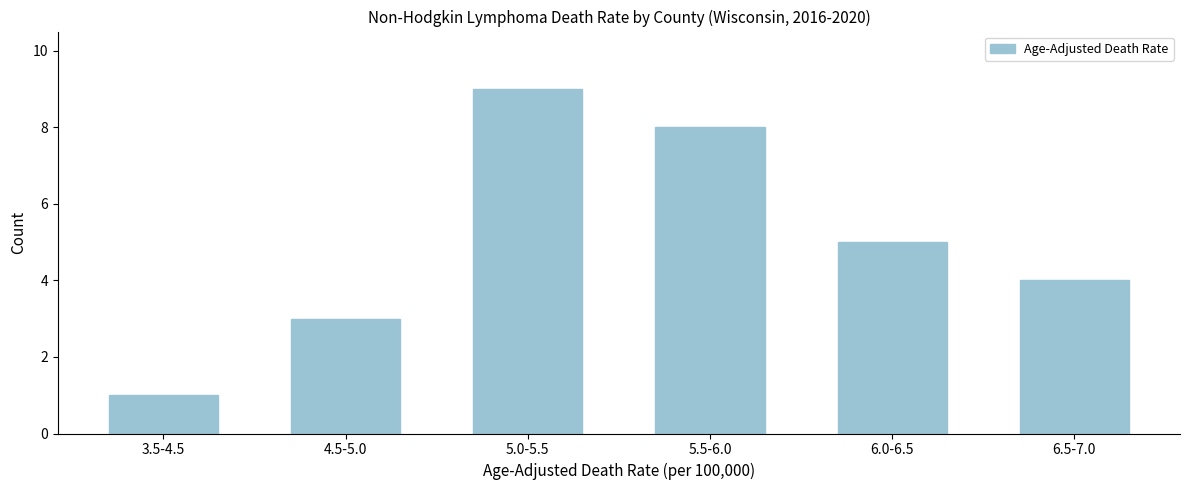

Reading right to left, list all the values displayed in this chart.

4	5	8	9	3	1